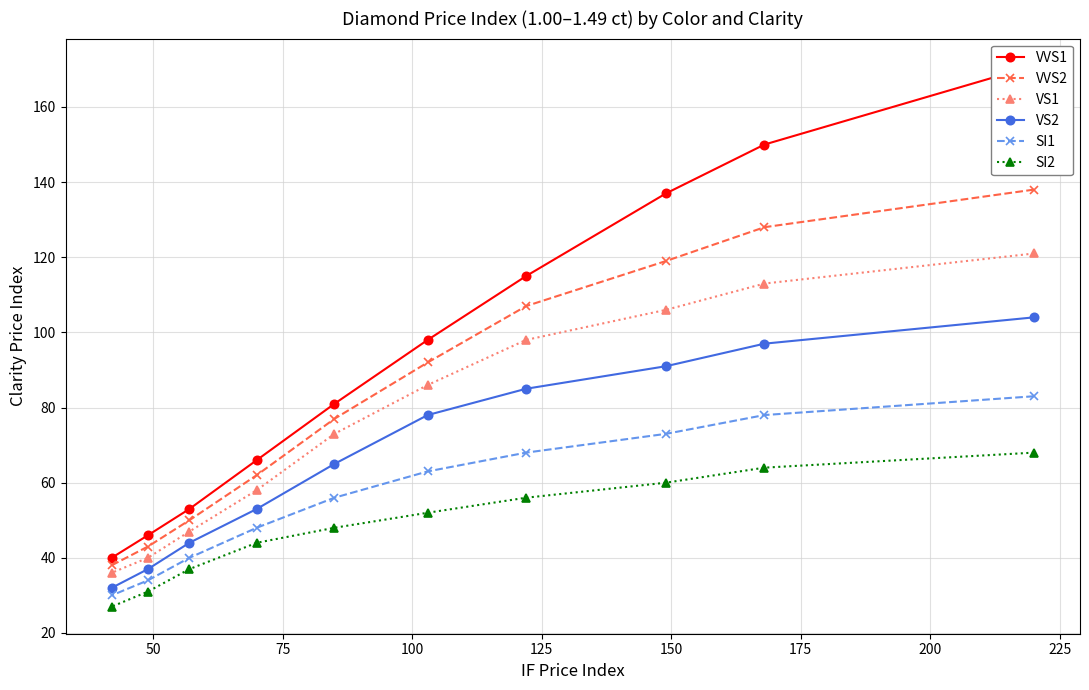

How many data points in SI2 are above 52?

4